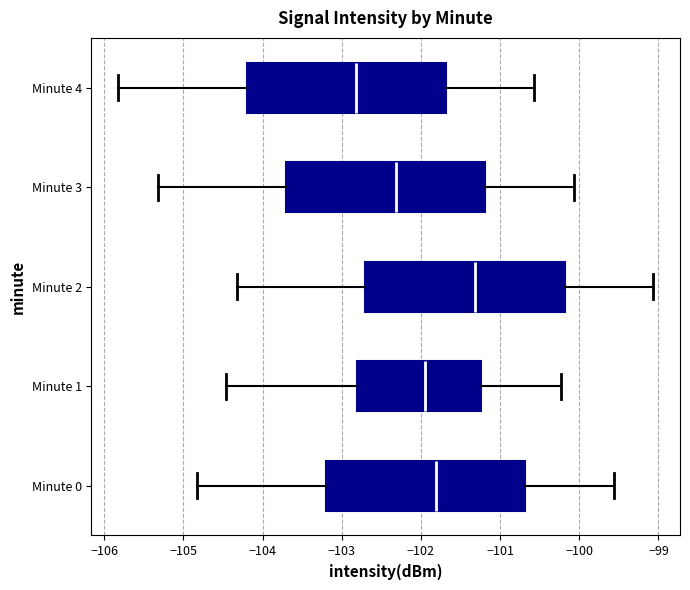

Reading bottom to top, read every box against the x-axis: the position of its median line, the range the box covers, and the ends of its whiskers. The values are not printed on the chart, so give them approximately, as read against the axis.

Minute 0: median -101.8, box -103.2 to -100.7, whiskers -104.8 to -99.6
Minute 1: median -102.0, box -102.8 to -101.2, whiskers -104.5 to -100.2
Minute 2: median -101.3, box -102.7 to -100.2, whiskers -104.3 to -99.1
Minute 3: median -102.3, box -103.7 to -101.2, whiskers -105.3 to -100.1
Minute 4: median -102.8, box -104.2 to -101.7, whiskers -105.8 to -100.6